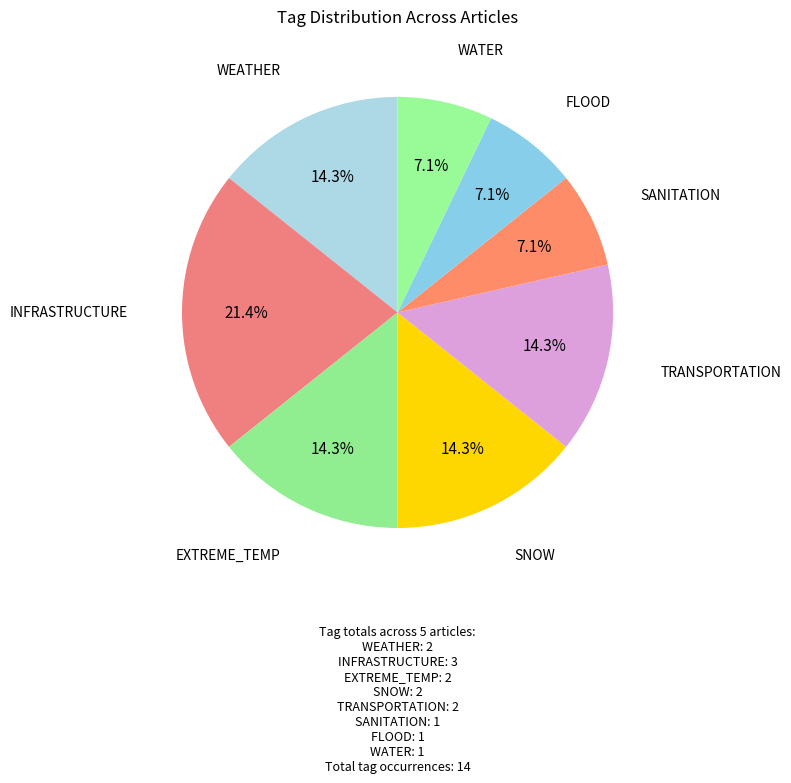

How many slices are in this pie chart?

8